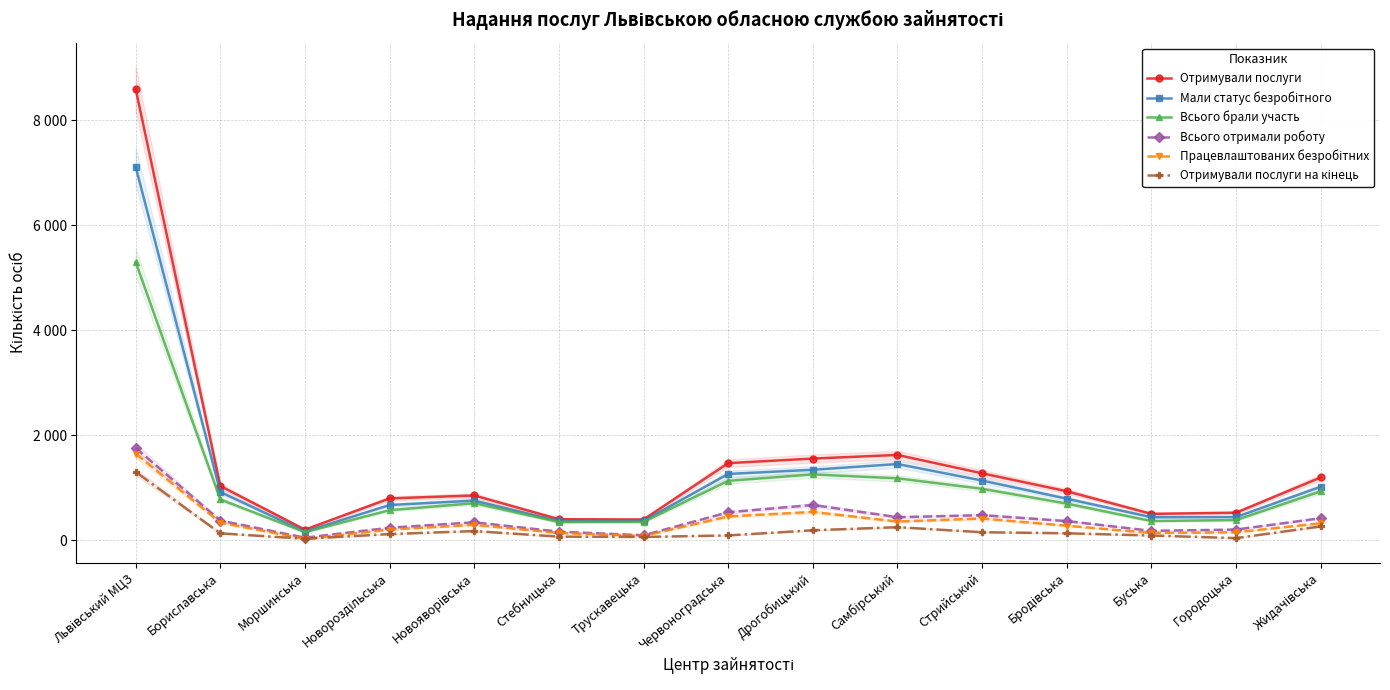

Is this an area chart (filled region under the line)?

No